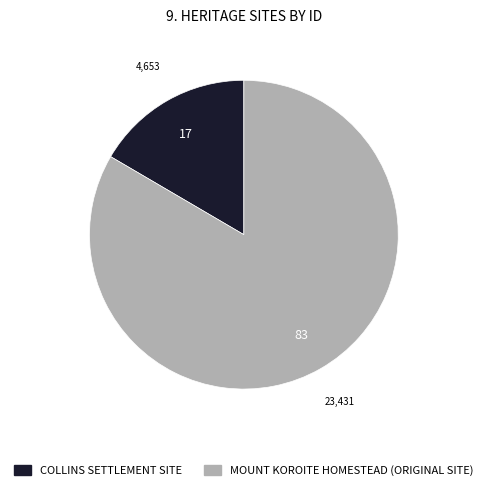

Rank the categories by value from highest to lowest.

MOUNT KOROITE HOMESTEAD (ORIGINAL SITE), COLLINS SETTLEMENT SITE